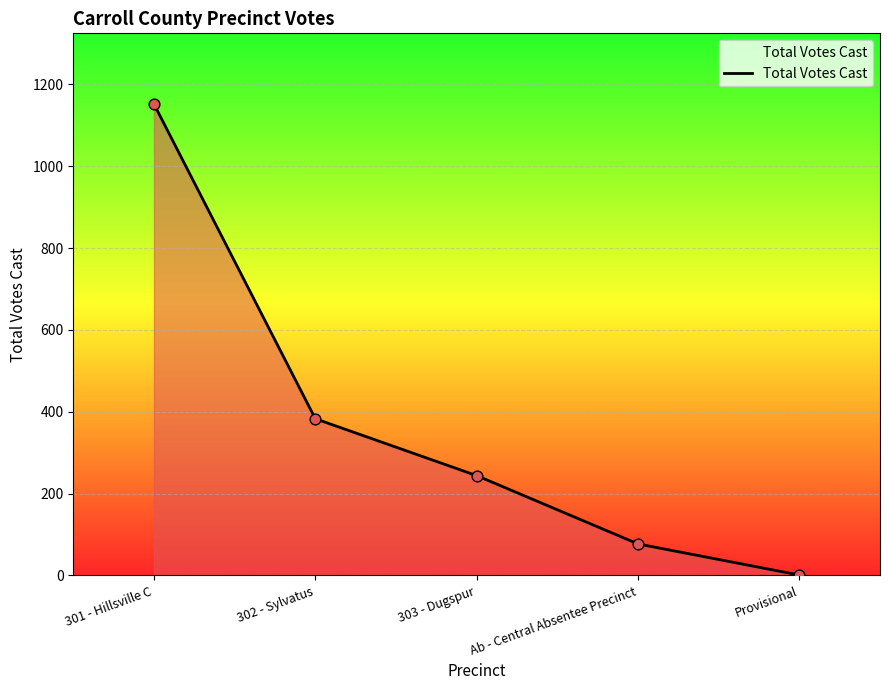

Approximately how many times larger is the value at Ab - Central Absentee Precinct compared to 301 - Hillsville C?

0.1